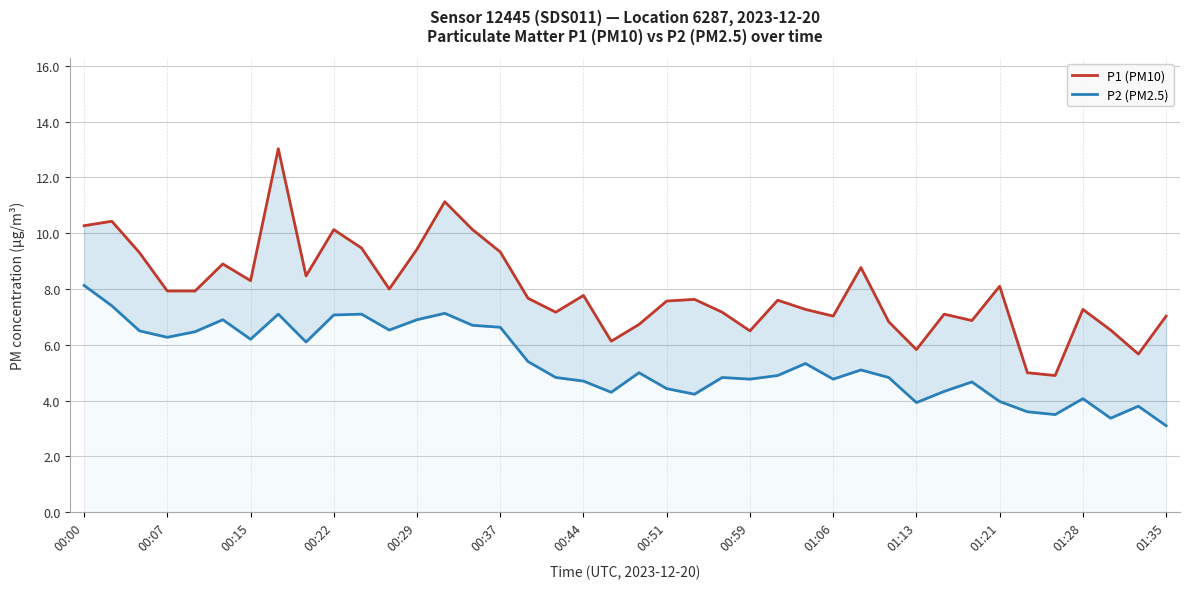

What is the average value of the P1 (PM10) series?

8.0